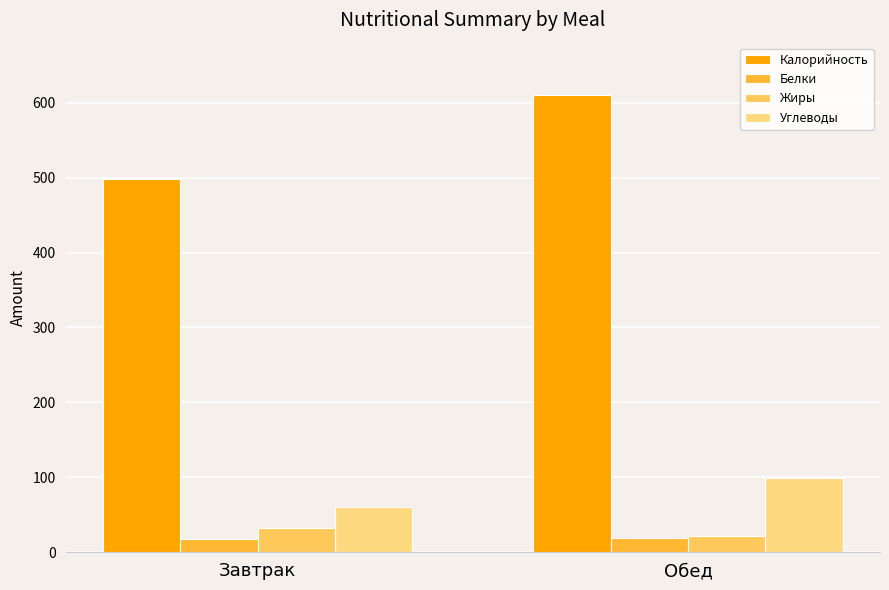

Which series has the largest total across all categories?

Калорийность